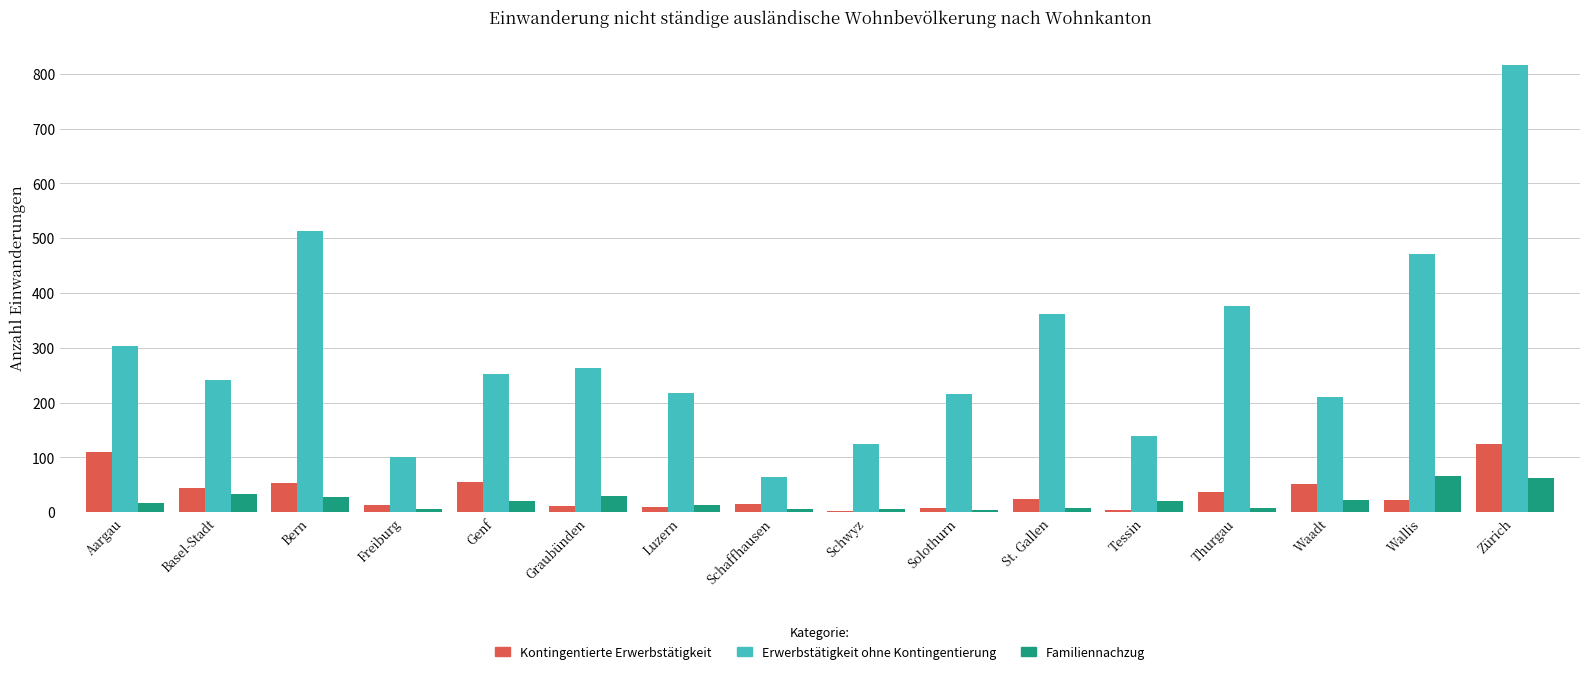

Which series has the largest range (max minus min)?

Erwerbstätigkeit ohne Kontingentierung